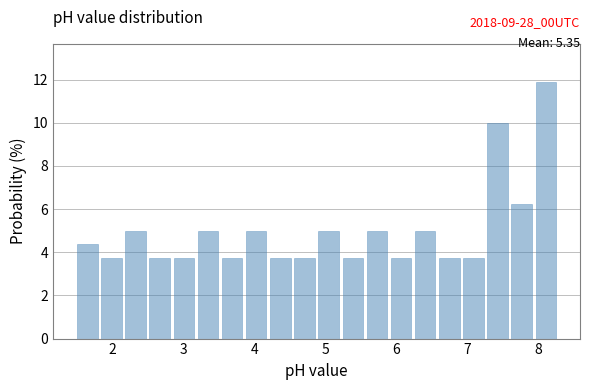

Around what value on the x-axis is the tallest bar? Give the approximate position of its centre, as read against the axis.

8.1